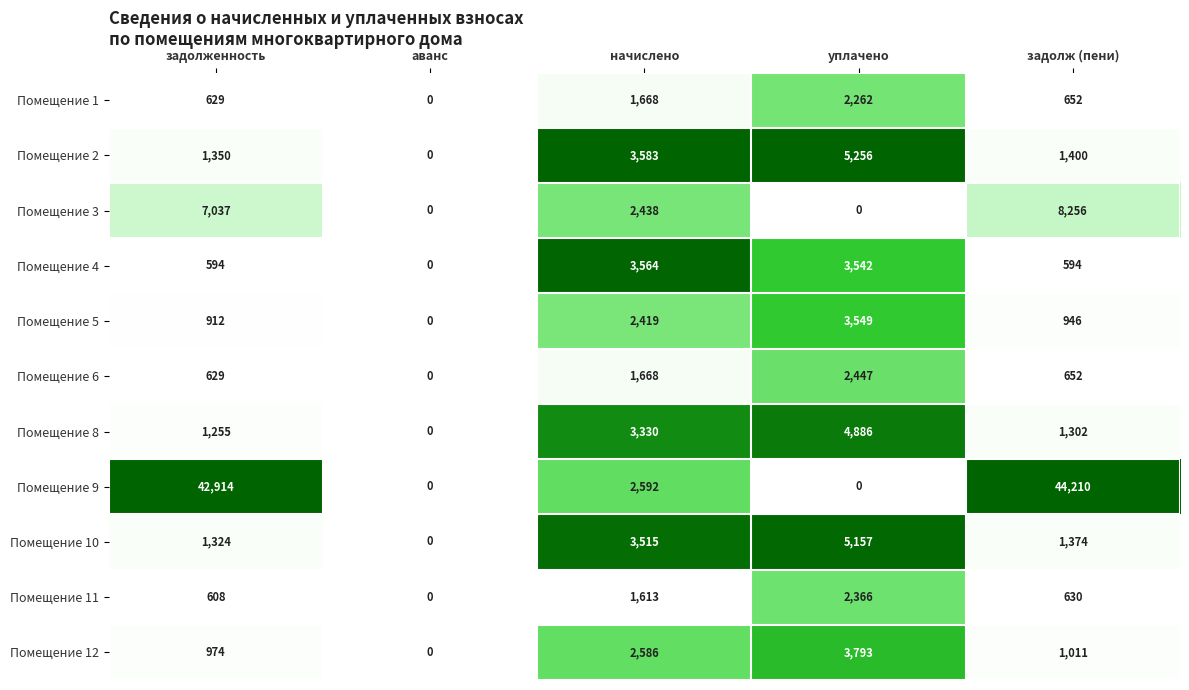

What value does the Помещение 1 series have at задолж (пени), to the nearest 50?

650